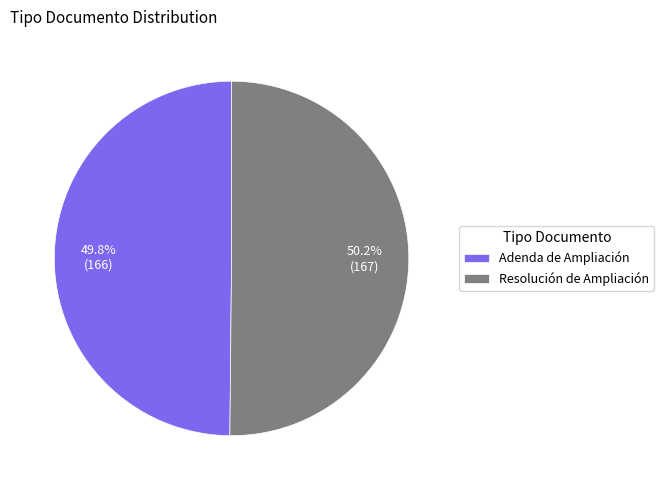

Is it true that Resolución de Ampliación is 36% of the pie?

False